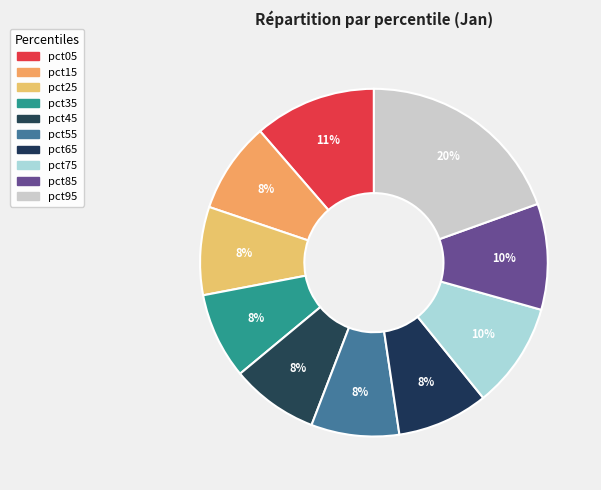

Is the sum of pct85 and pct05 greater than half?

No